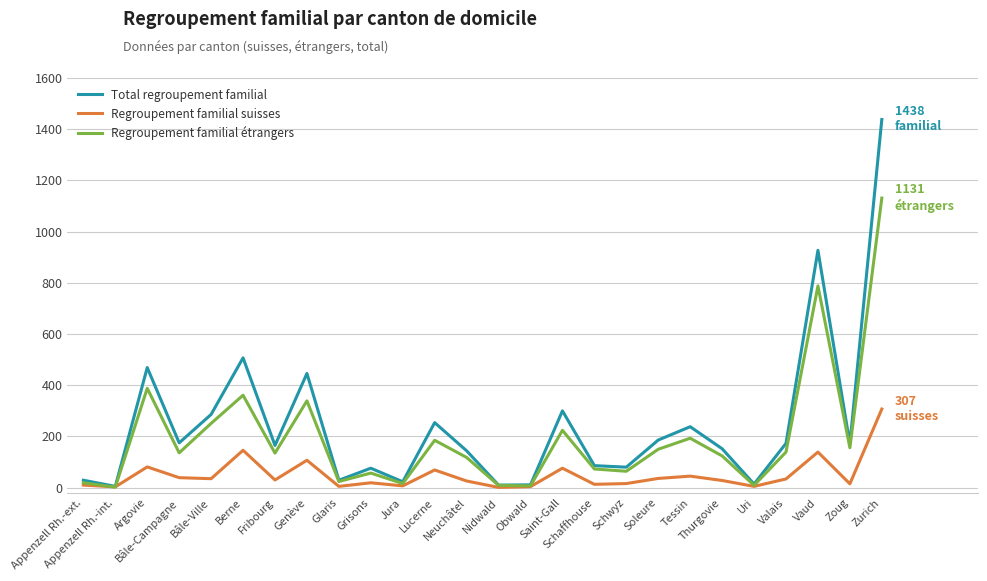

List the series in order of their peak value, highest first.

Total regroupement familial, Regroupement familial étrangers, Regroupement familial suisses